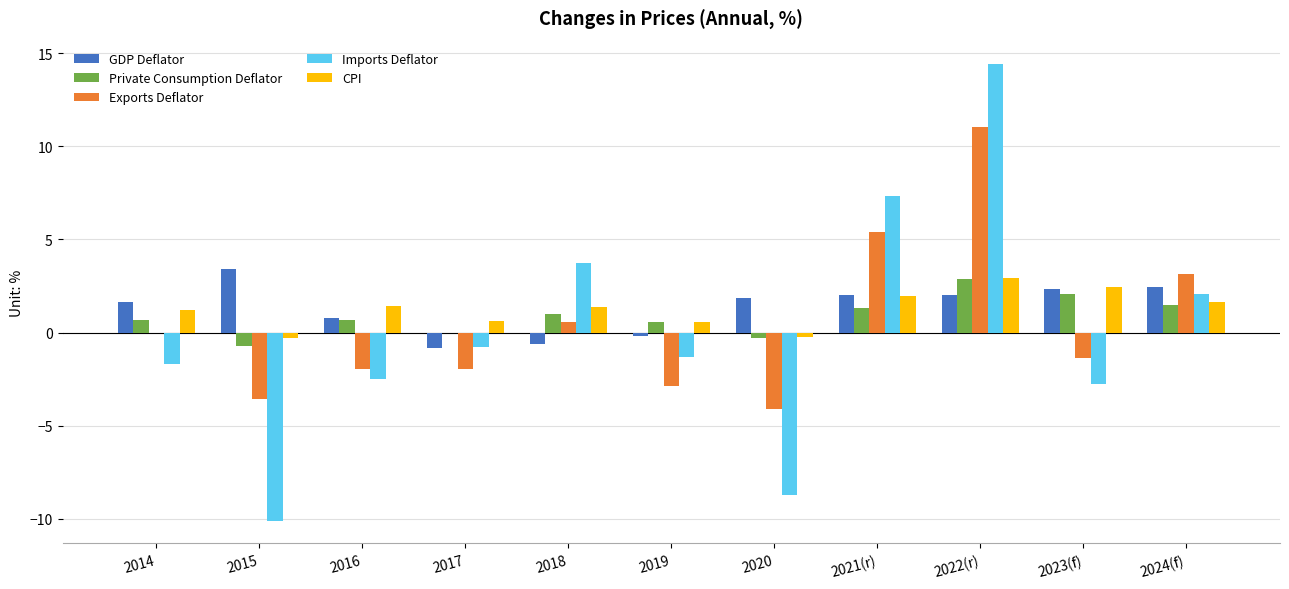

At which label does GDP Deflator reach its peak?

2015